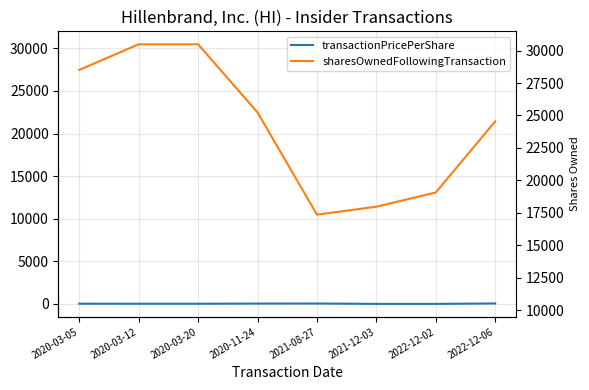

What is the average value of the transactionPricePerShare series?

24.3